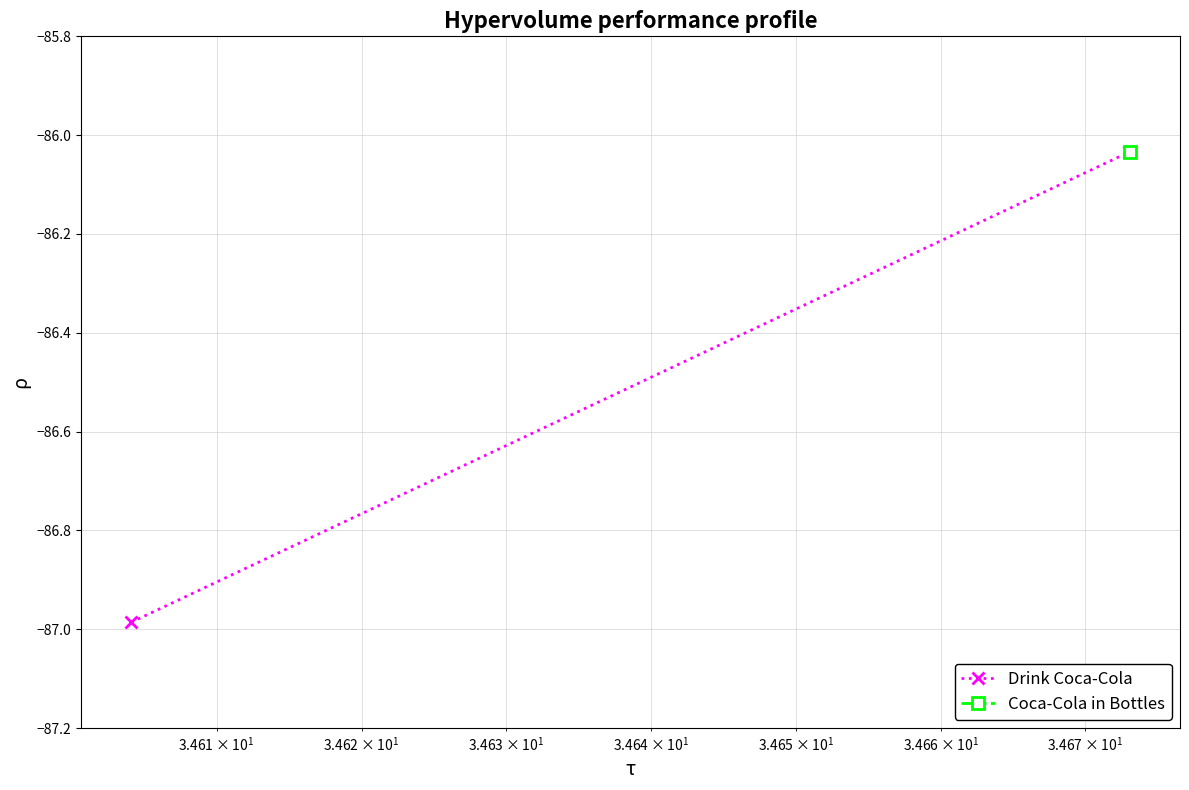

What is the average value?

-86.5